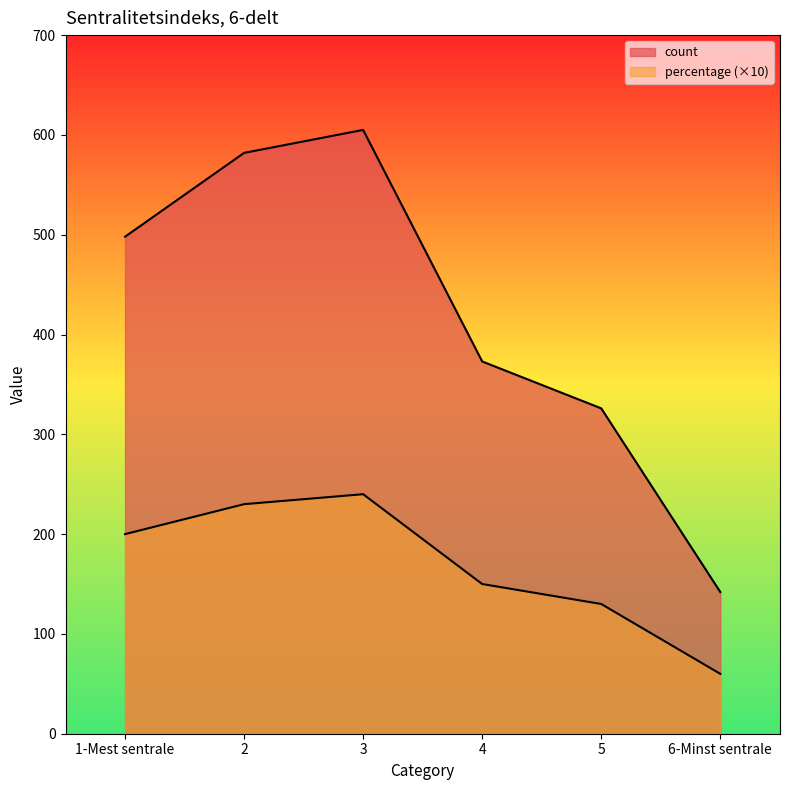

How many lines are shown in the chart?

2